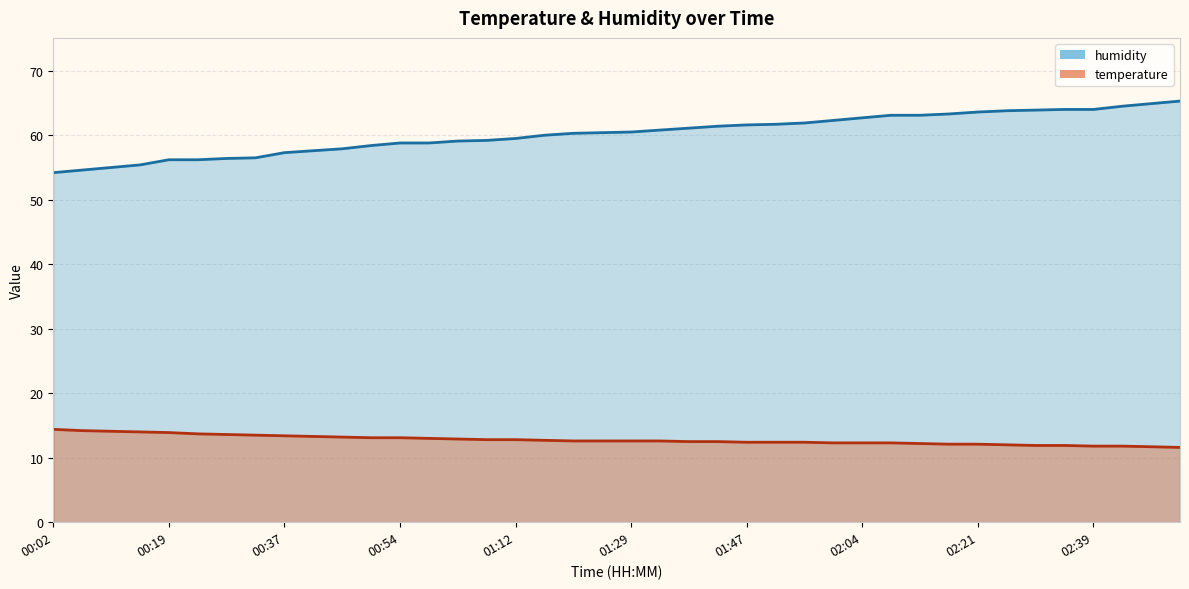

What are all the series names shown in the legend?

humidity, temperature